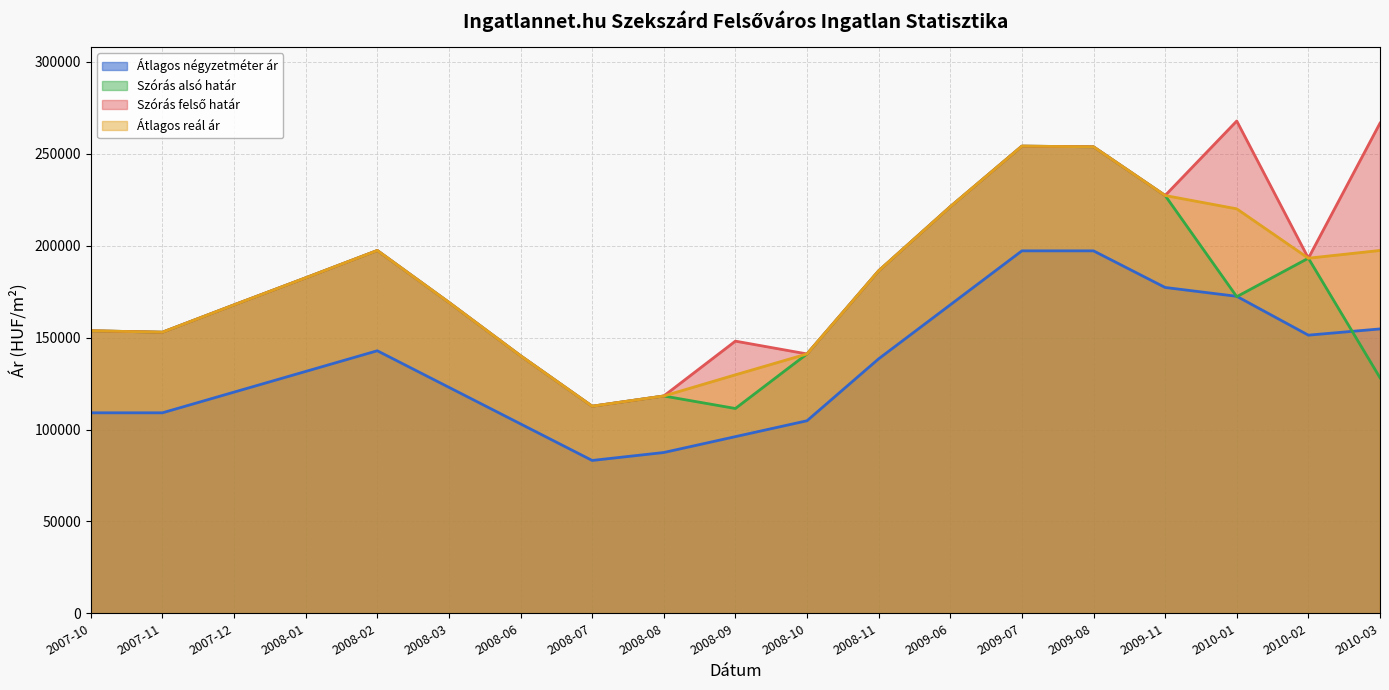

How many interior local valleys does the Átlagos négyzetméter ár series have?

2